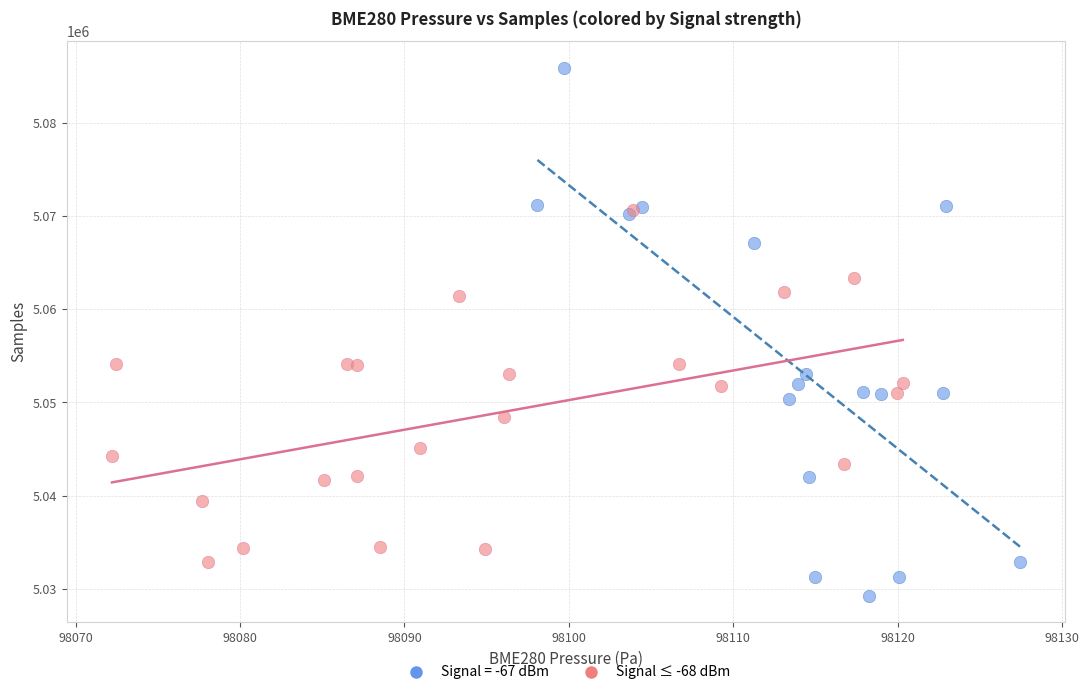

Which series reaches the maximum Y coordinate?

Signal = -67 dBm